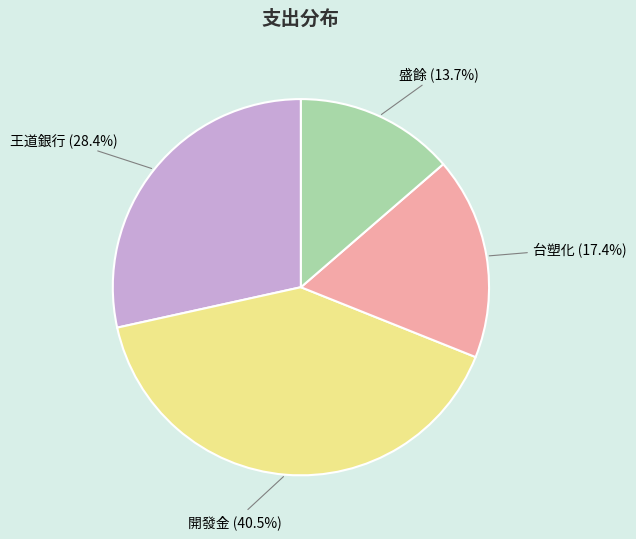

How much of the chart is everything except 台塑化?

82.6%